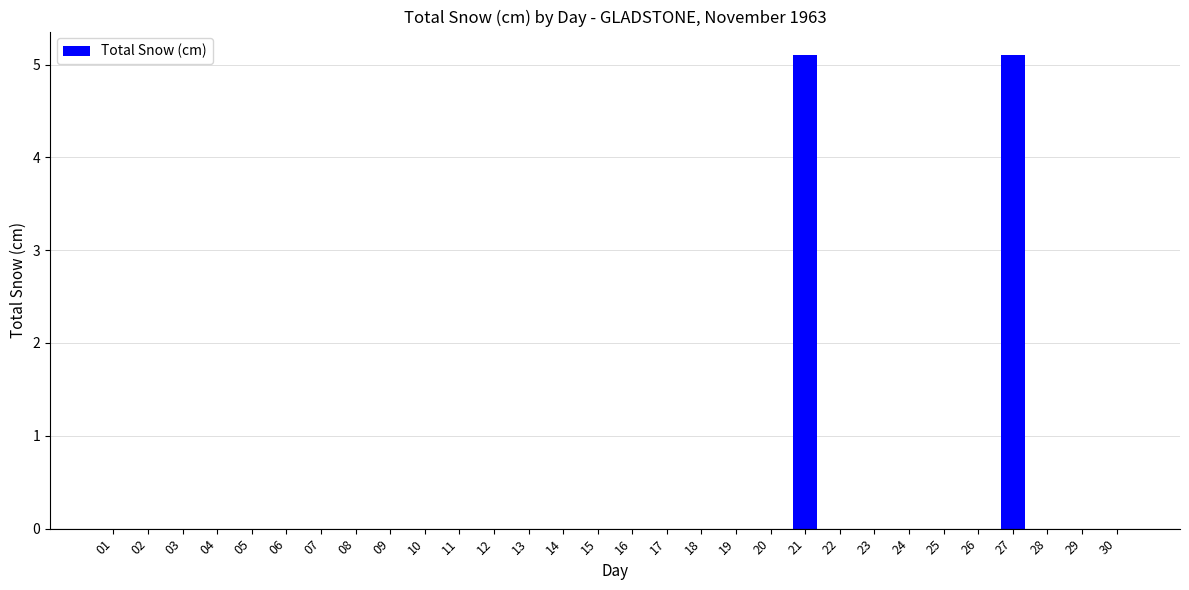

Reading left to right, transcribe all the data shown in this chart.

0.0	0.0	0.0	0.0	0.0	0.0	0.0	0.0	0.0	0.0	0.0	0.0	0.0	0.0	0.0	0.0	0.0	0.0	0.0	0.0	5.1	0.0	0.0	0.0	0.0	0.0	5.1	0.0	0.0	0.0